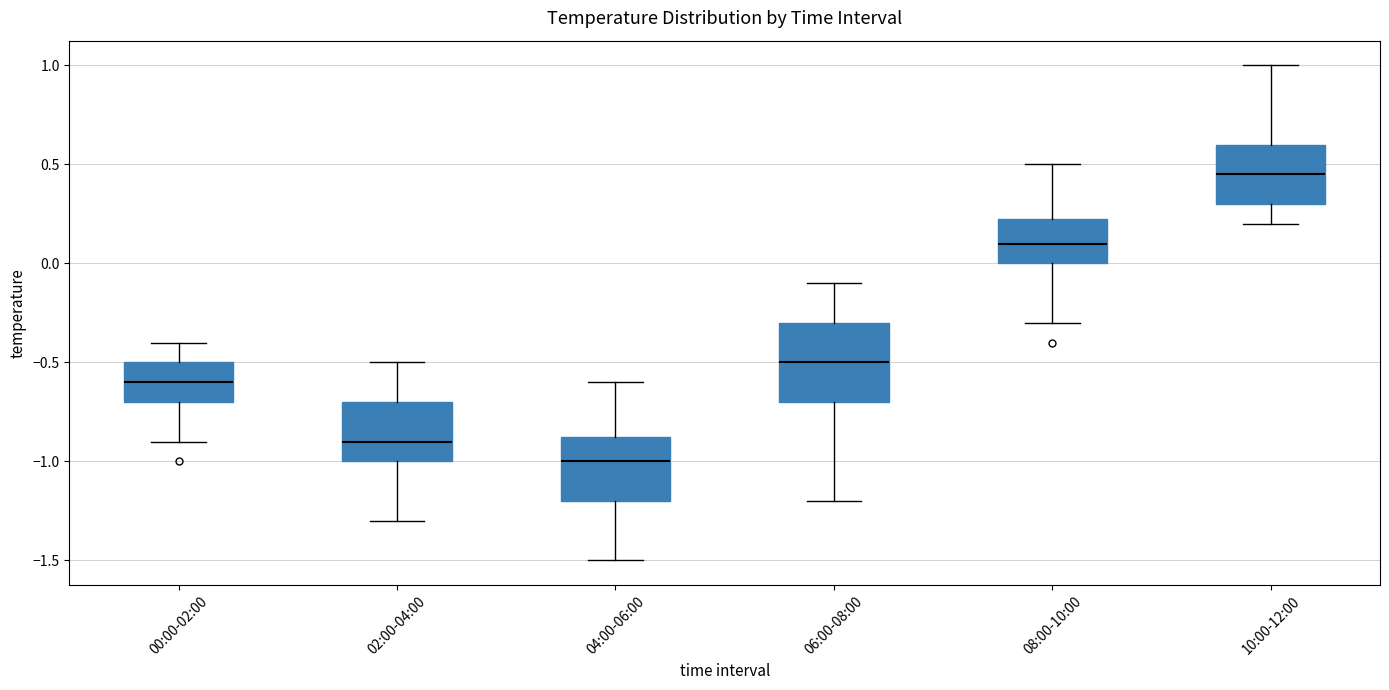

Reading left to right, read every box against the y-axis: the position of its median line, the range the box covers, and the ends of its whiskers. The values are not printed on the chart, so give them approximately, as read against the axis.

00:00-02:00: median -0.60, box -0.70 to -0.50, whiskers -0.90 to -0.40
02:00-04:00: median -0.90, box -1.00 to -0.70, whiskers -1.30 to -0.50
04:00-06:00: median -1.00, box -1.20 to -0.85, whiskers -1.50 to -0.60
06:00-08:00: median -0.50, box -0.70 to -0.30, whiskers -1.20 to -0.10
08:00-10:00: median 0.10, box 0.00 to 0.25, whiskers -0.30 to 0.50
10:00-12:00: median 0.45, box 0.30 to 0.60, whiskers 0.20 to 1.00